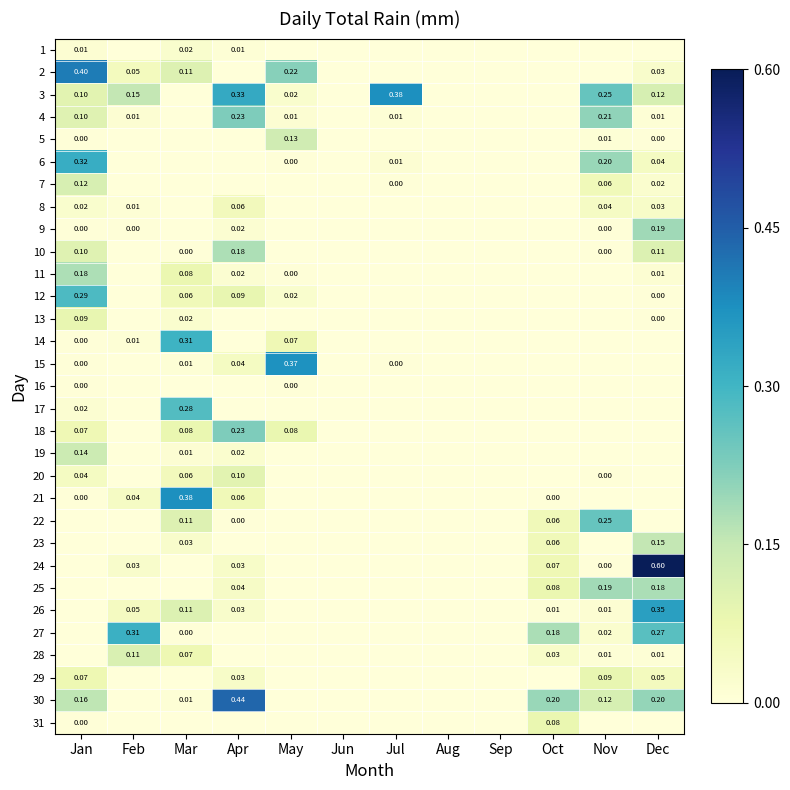

Is the value of 21 at Jan greater than the value of 26 at Dec?

No